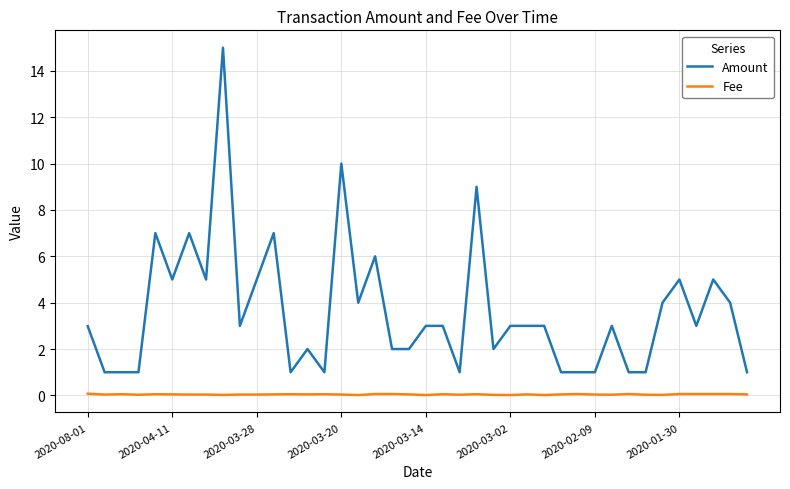

True or false: Fee and Amount cross at least once.

False